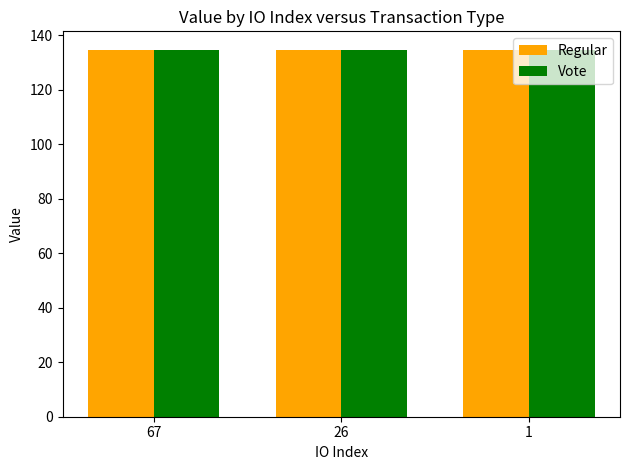

The Vote series shows 134.6 at 67. True or false?

True